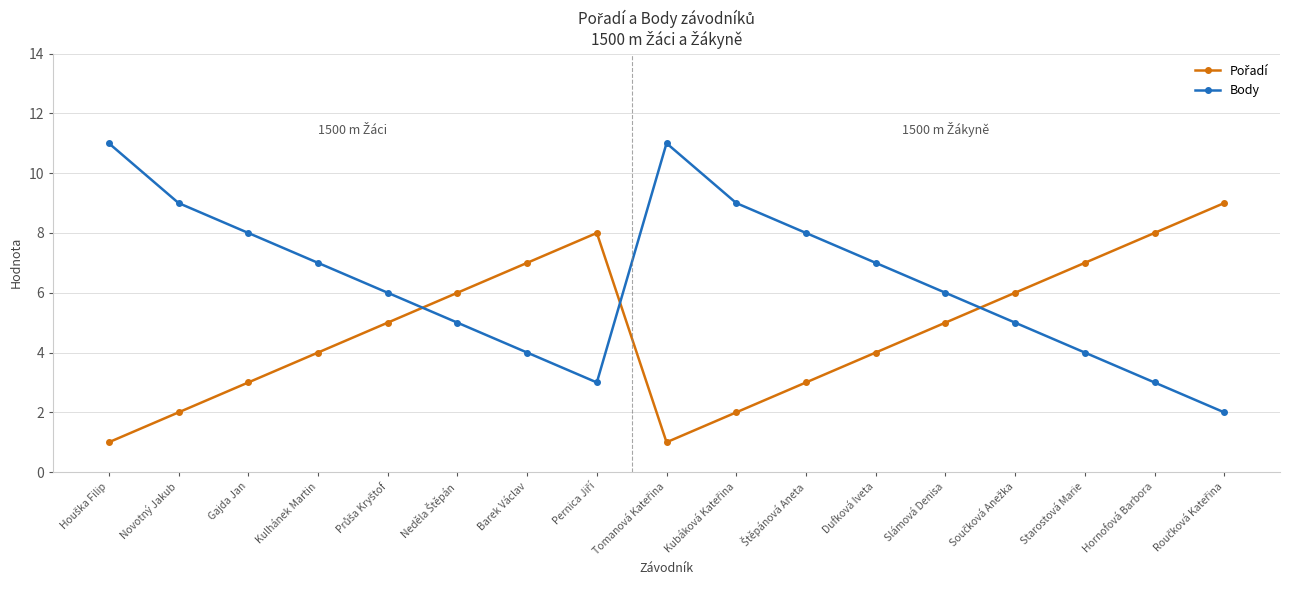

Which series has the largest total across all categories?

Body